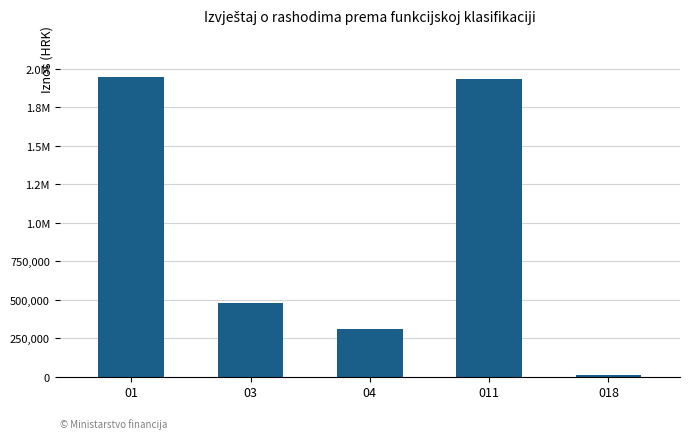

Rank the categories by value from highest to lowest.

01, 011, 03, 04, 018